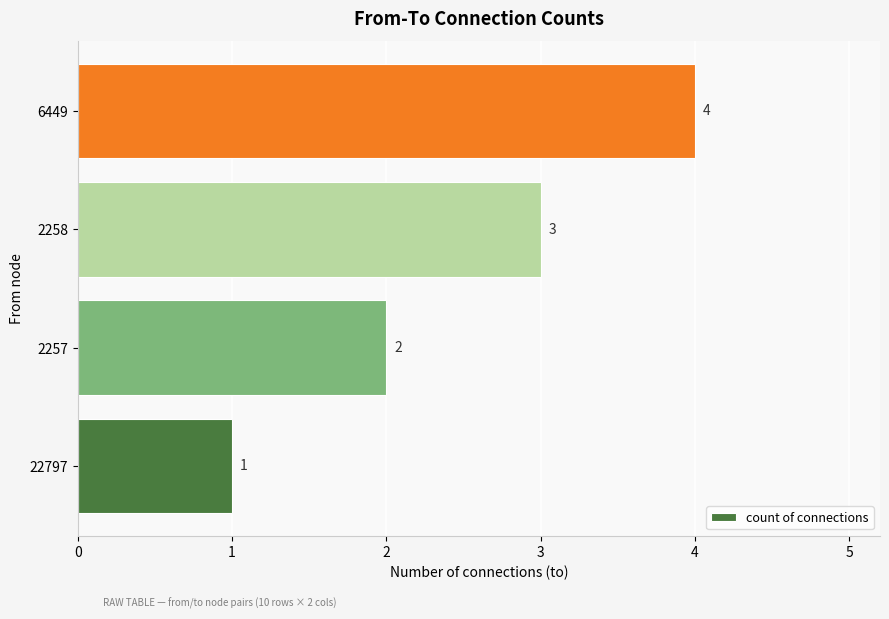

Count the values in the range 2 to 4.

3